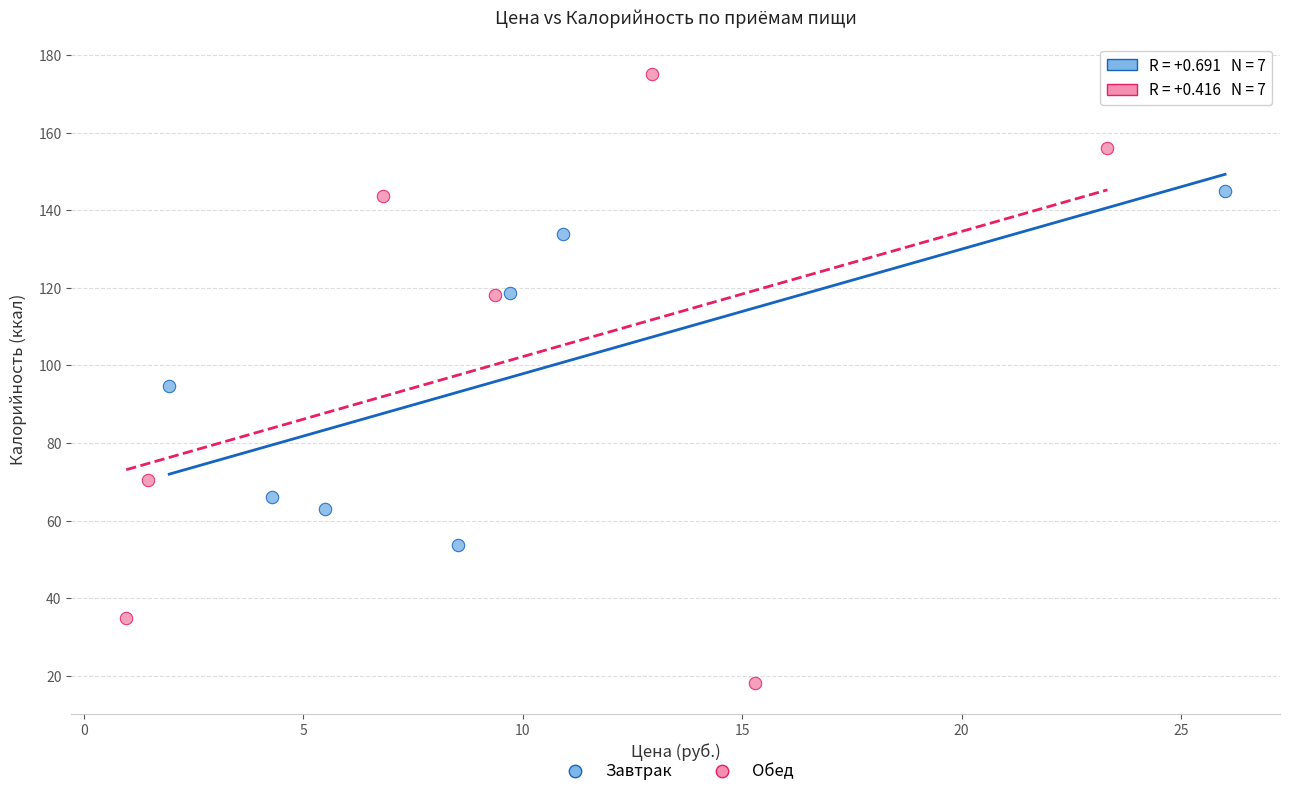

Which series contains the highest Y value?

Обед